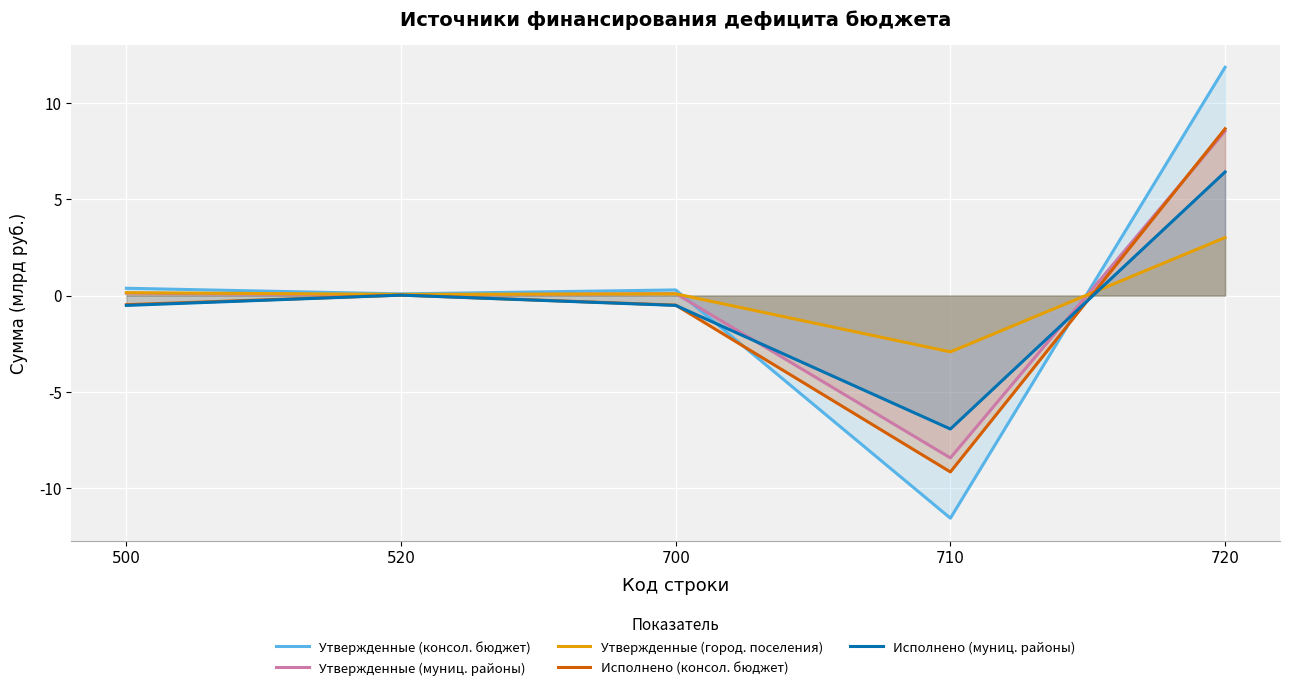

At which label does Исполнено (муниц. районы) reach its peak?

720